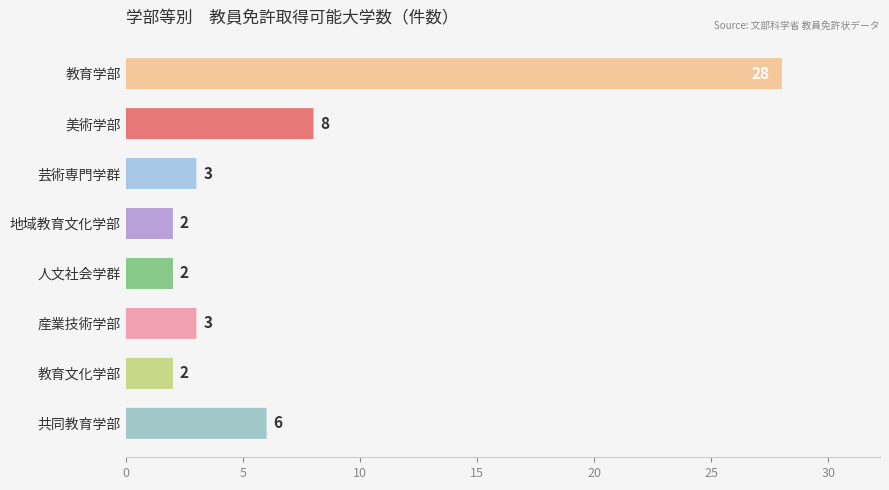

What is the label of the 6th bar from the right?

芸術専門学群